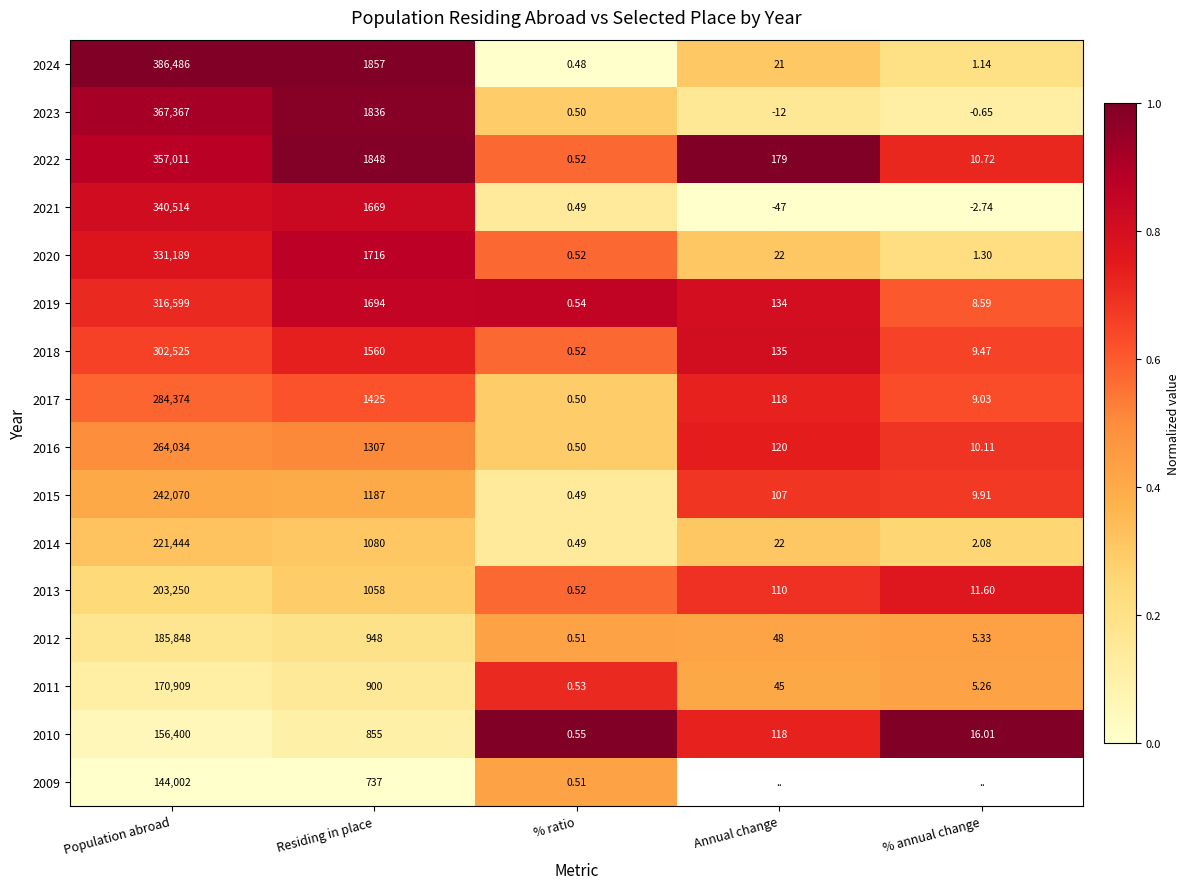

At which label does 2020 first exceed 22?

Population abroad